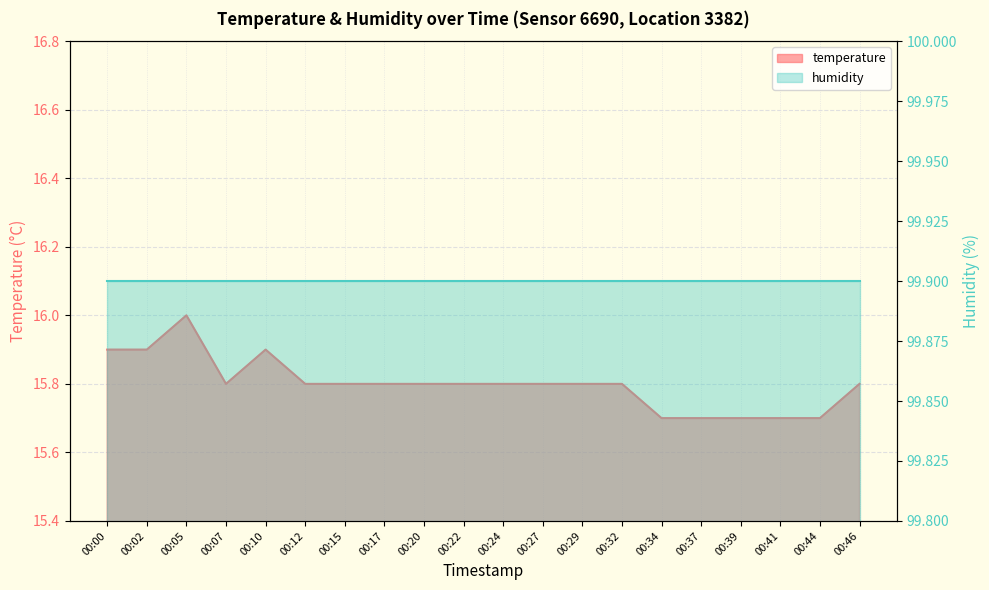

What is the sum of all values?

316.0